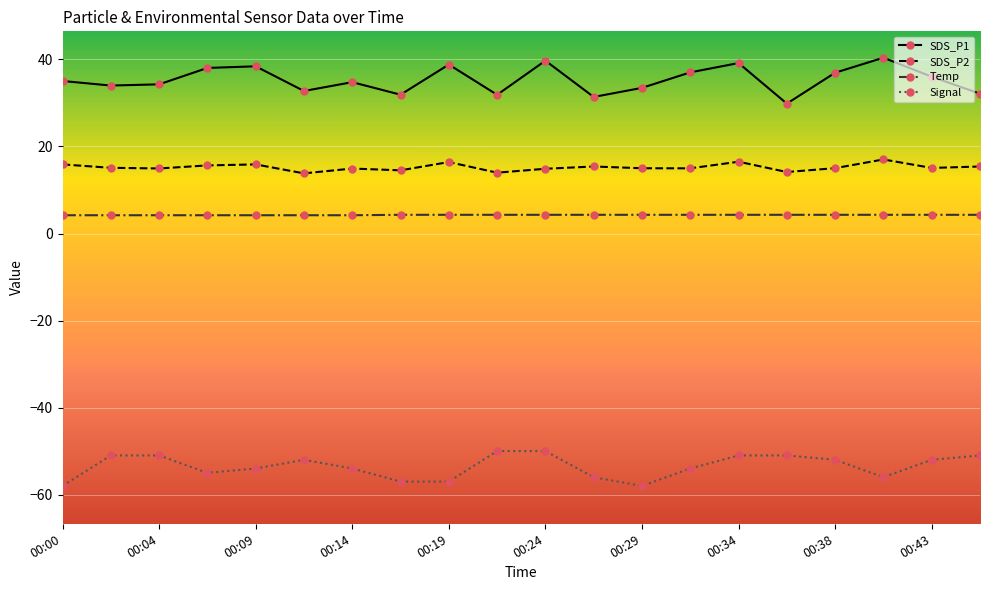

What is the greatest value displayed?

40.4